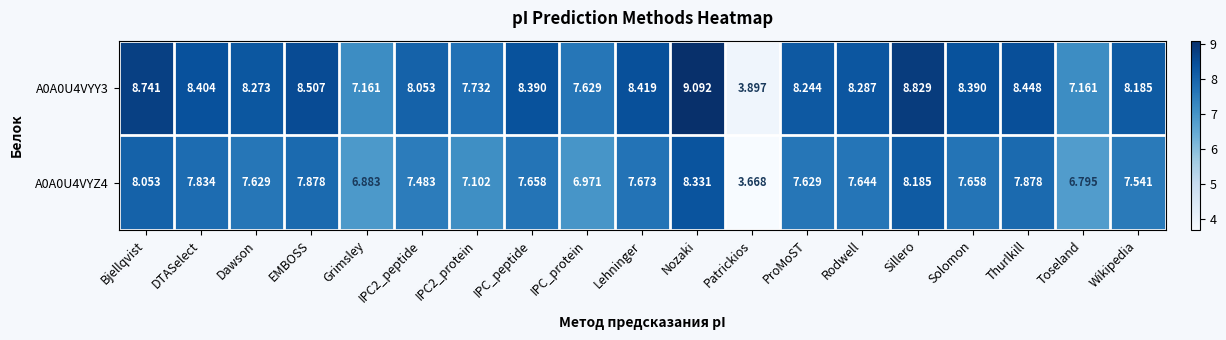

Which category has the lowest value in the A0A0U4VYY3 series?

Patrickios